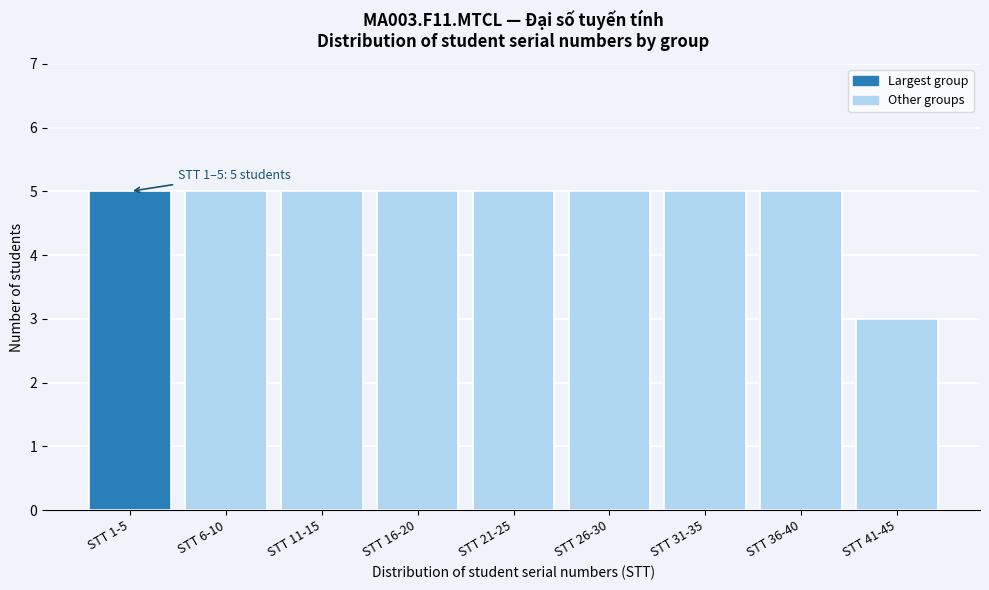

Reading left to right, list all the values displayed in this chart.

STT 1-5=5	STT 6-10=5	STT 11-15=5	STT 16-20=5	STT 21-25=5	STT 26-30=5	STT 31-35=5	STT 36-40=5	STT 41-45=3